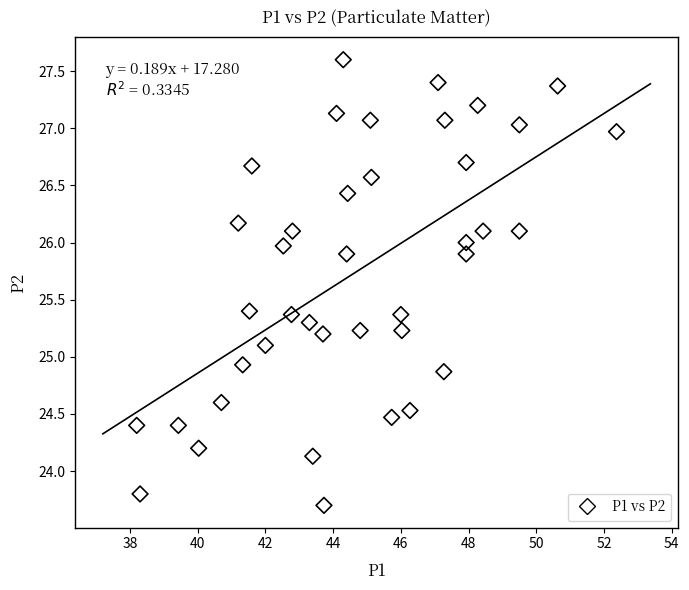

What is the range of X values (max minus min)?

14.2